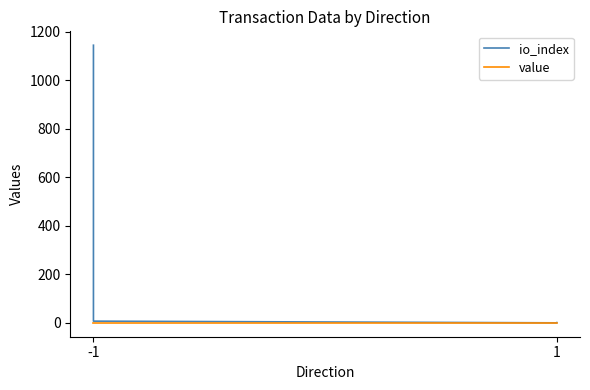

In io_index, how many points are lower than both neighbors (excluding endpoints)?

1